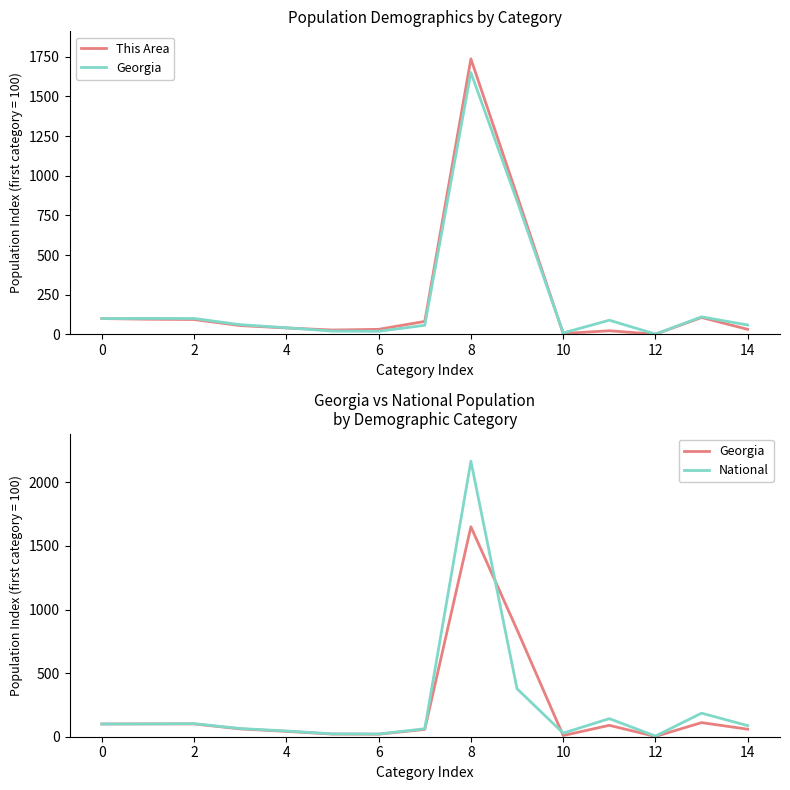

How many values in the National series are below 87?

7